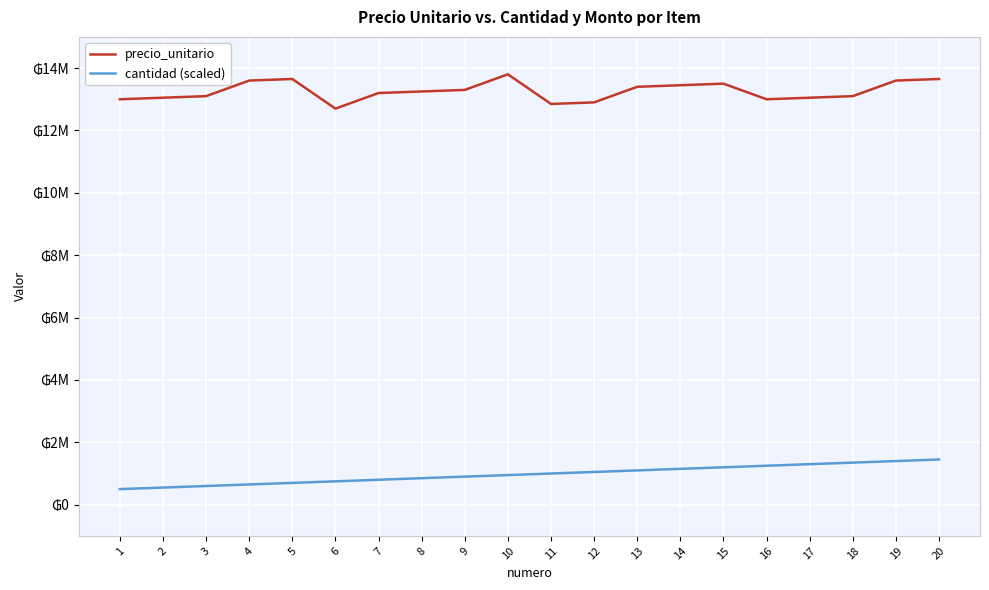

What are all the series names shown in the legend?

precio_unitario, cantidad (scaled)